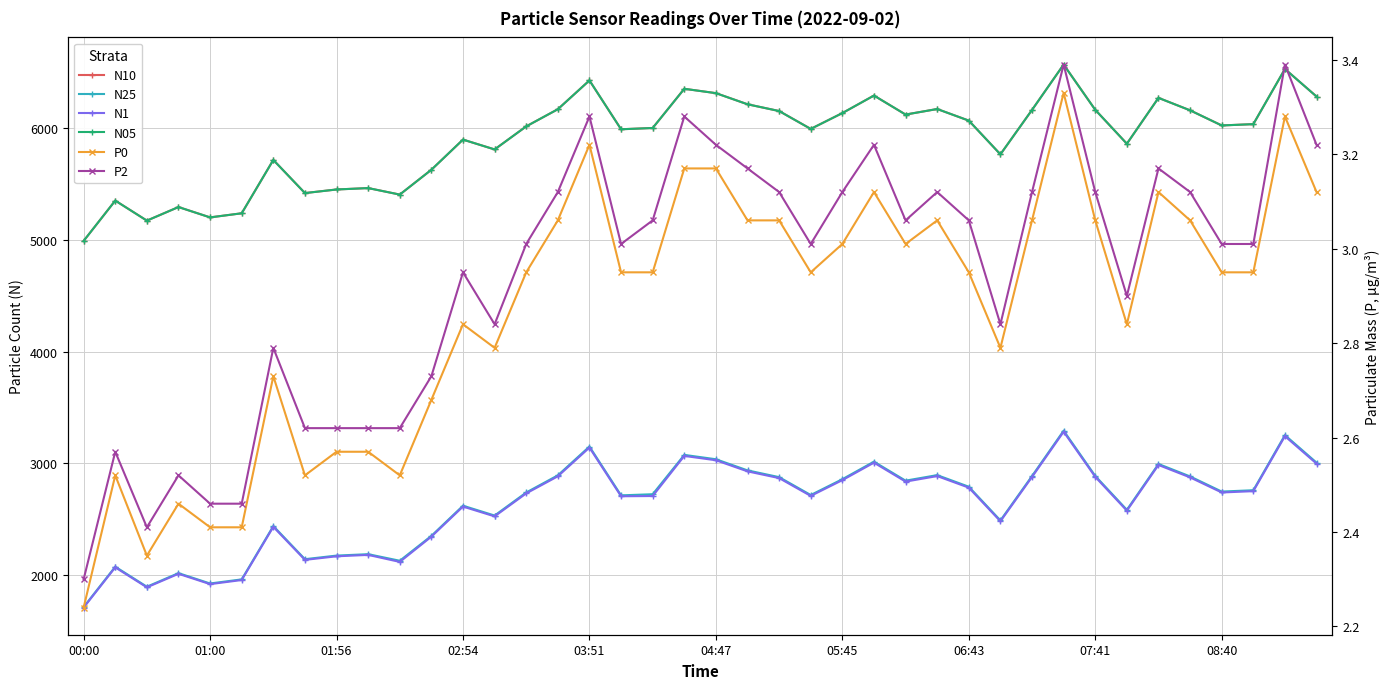

How many categories are shown in the chart?

40